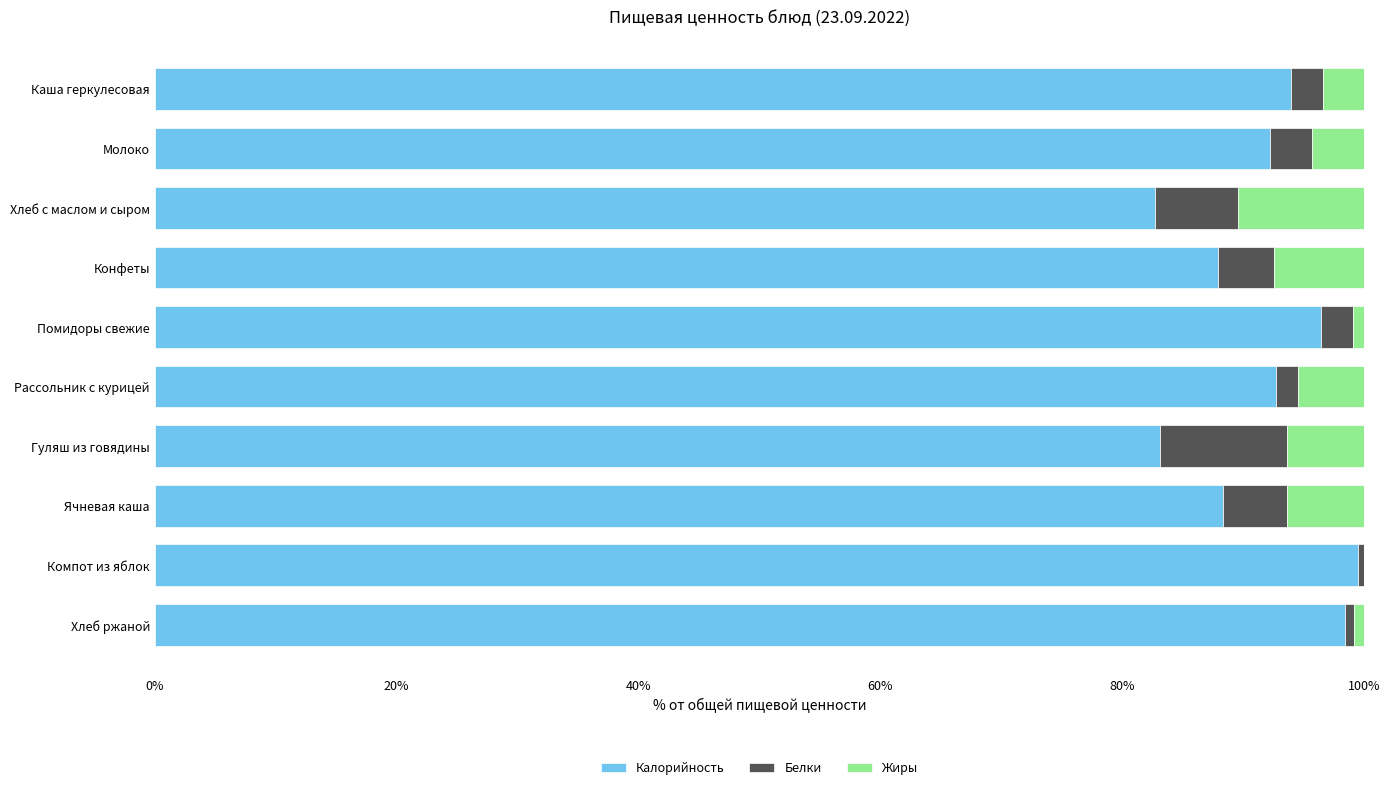

The Калорийность series shows 140.8 at Каша геркулесовая. True or false?

False